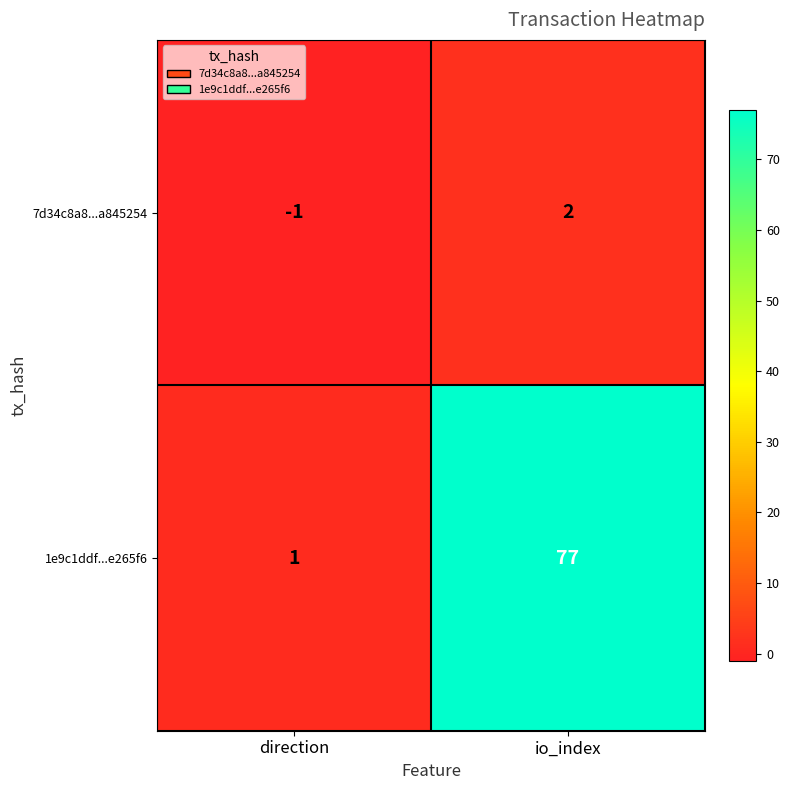

Count the number of categories in the chart.

2